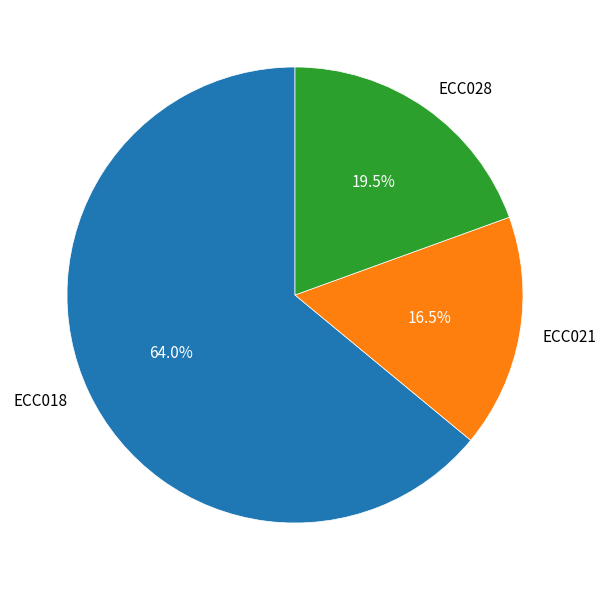

How much of the chart is everything except ECC021?

83.5%